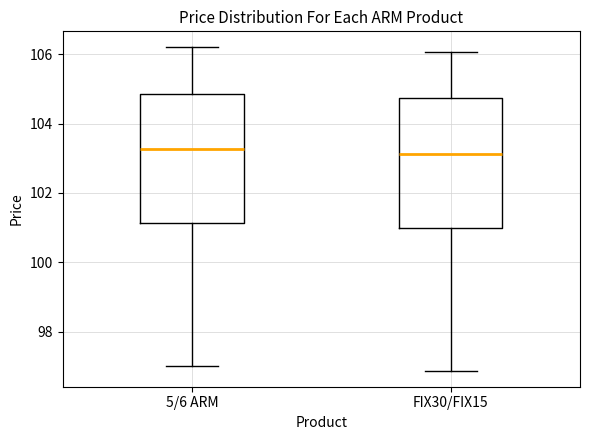

Where does the upper whisker of the box for FIX30/FIX15 end on the y-axis? The values are not printed on the chart, so give them approximately, as read against the axis.

106.0